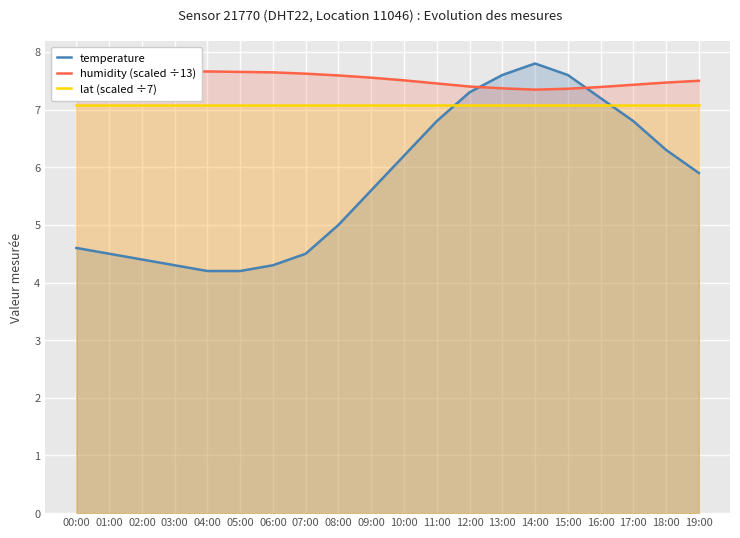

How many data points does each series have?

20